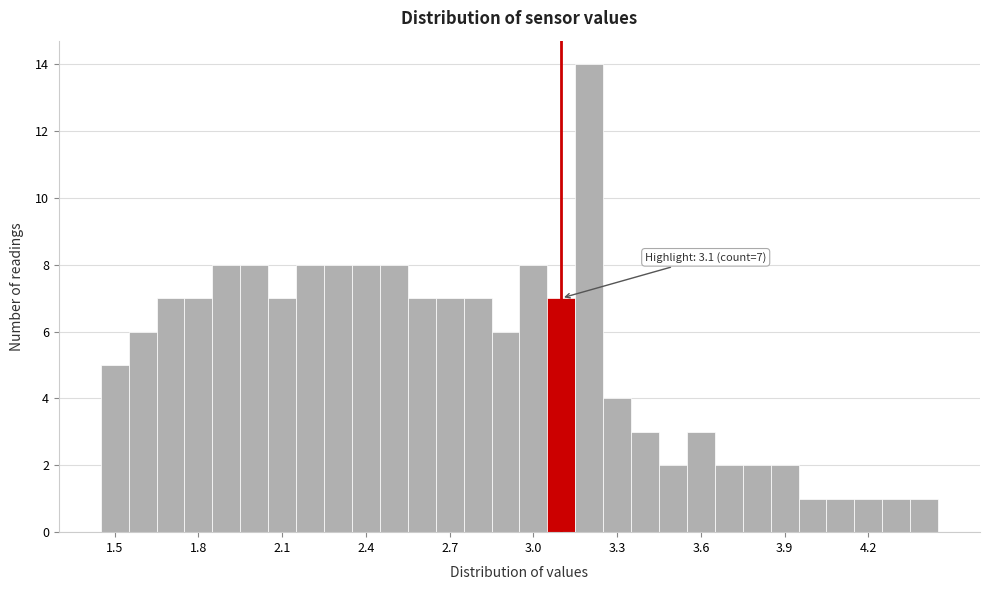

Around what value on the x-axis is the tallest bar? Give the approximate position of its centre, as read against the axis.

3.20